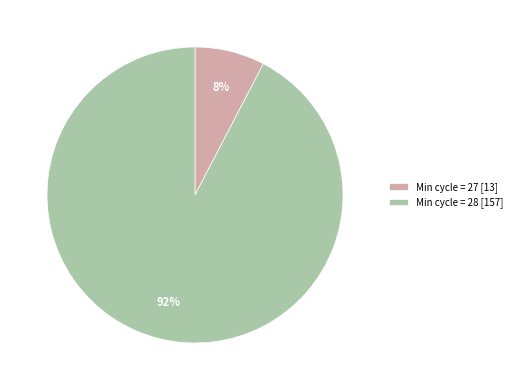

Is it true that Min cycle = 28 [157] is 92% of the pie?

True